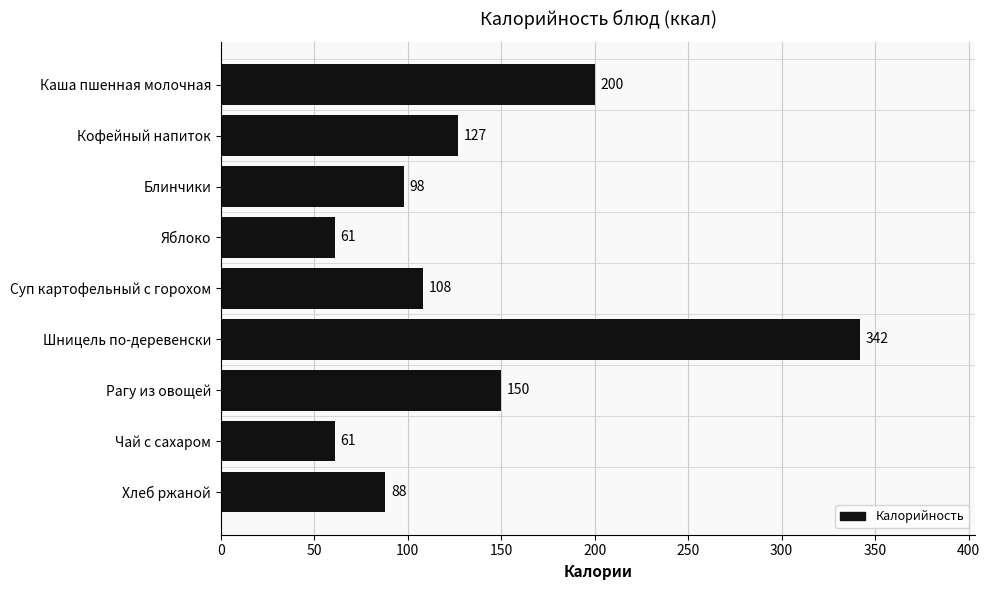

Where is the data nearest to the value 201?

Каша пшенная молочная